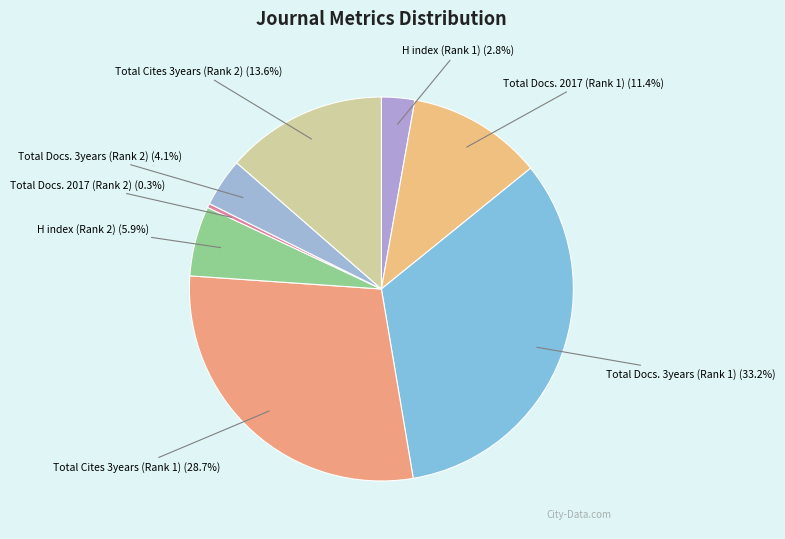

To the nearest percent, what percentage of the pie is Total Cites 3years (Rank 2)?

14%